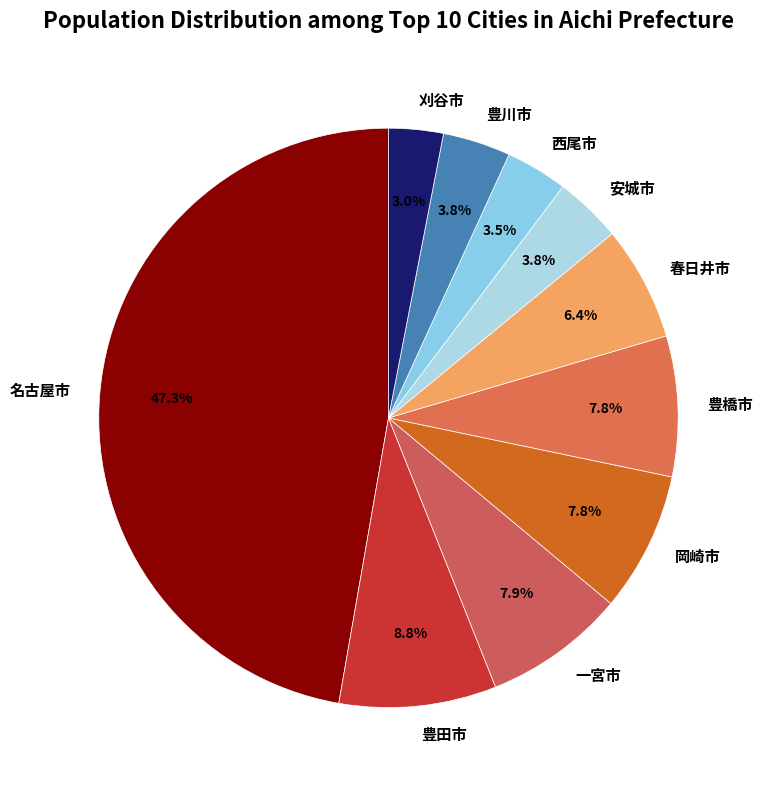

How much of the chart is everything except 豊川市?

96.2%